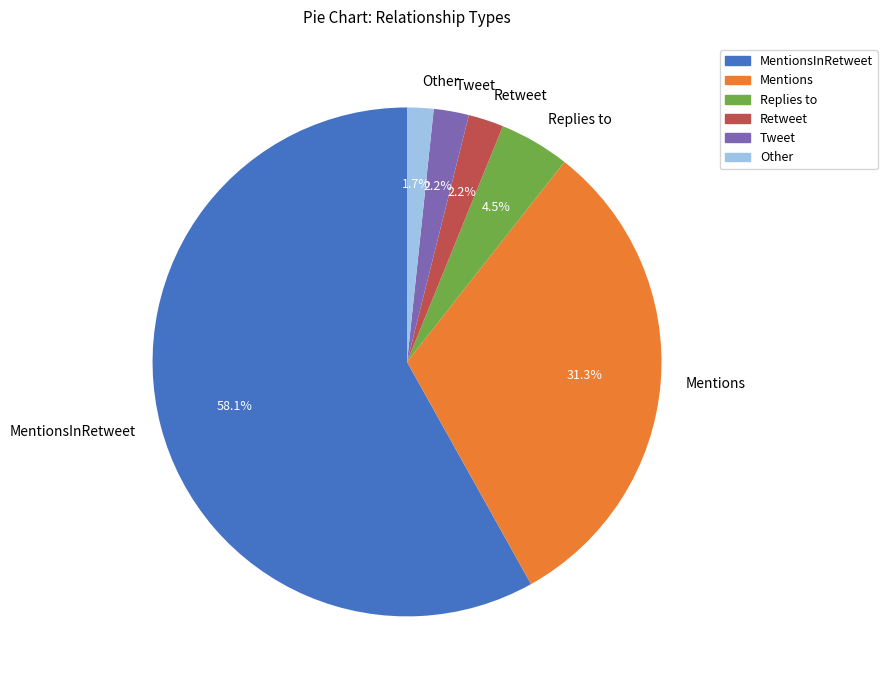

How many slices are in this pie chart?

6